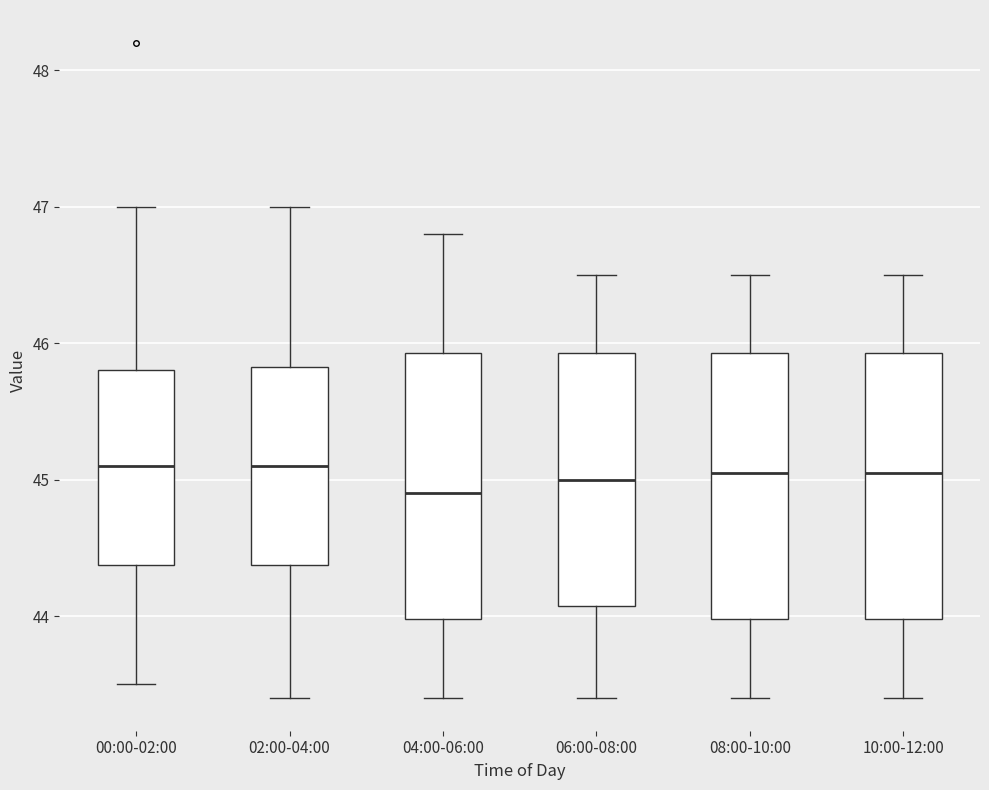

Which box's median line is the lowest?

04:00-06:00